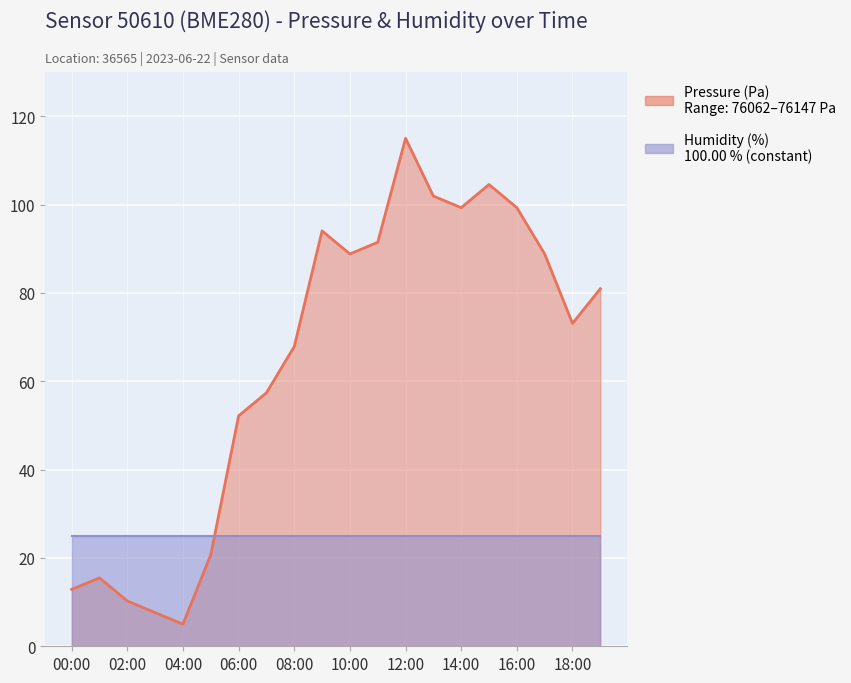

Rank the categories by value from lowest to highest.

04:00, 03:00, 02:00, 00:00, 01:00, 05:00, 06:00, 07:00, 08:00, 18:00, 19:00, 10:00, 17:00, 11:00, 09:00, 14:00, 16:00, 13:00, 15:00, 12:00